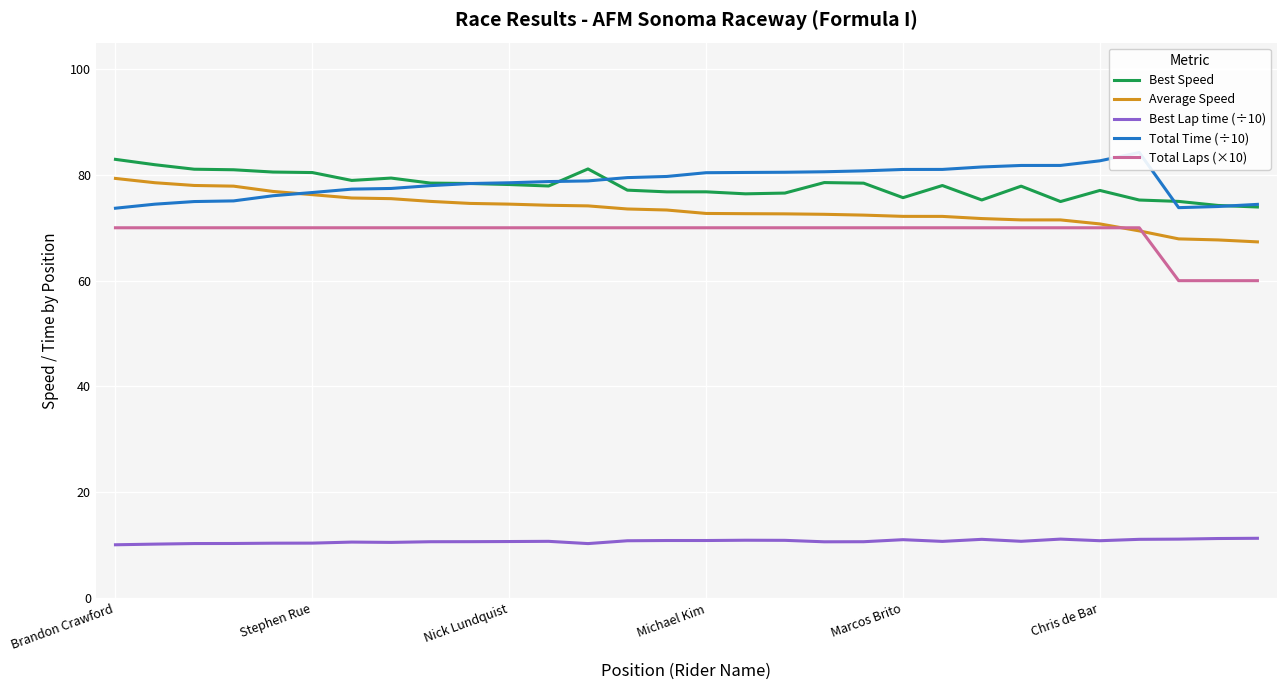

True or false: Total Time (÷10) and Total Laps (×10) cross at least once.

False